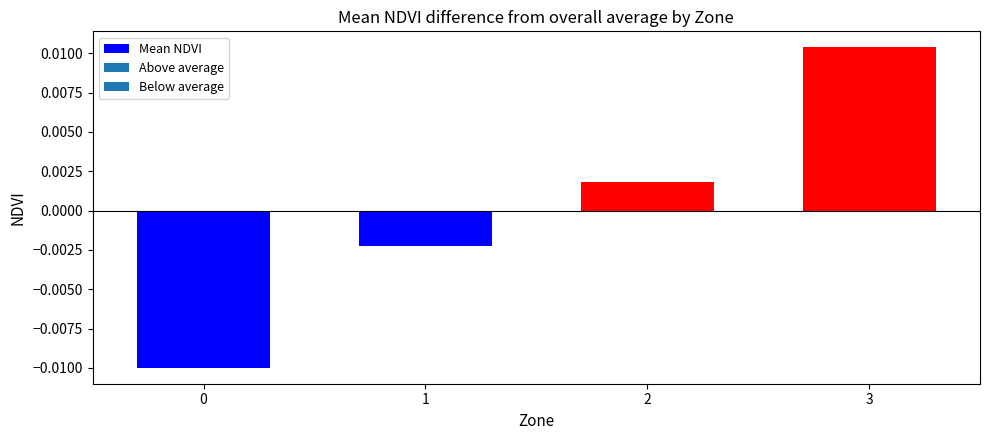

At which category does the chart reach its peak across all series?

3